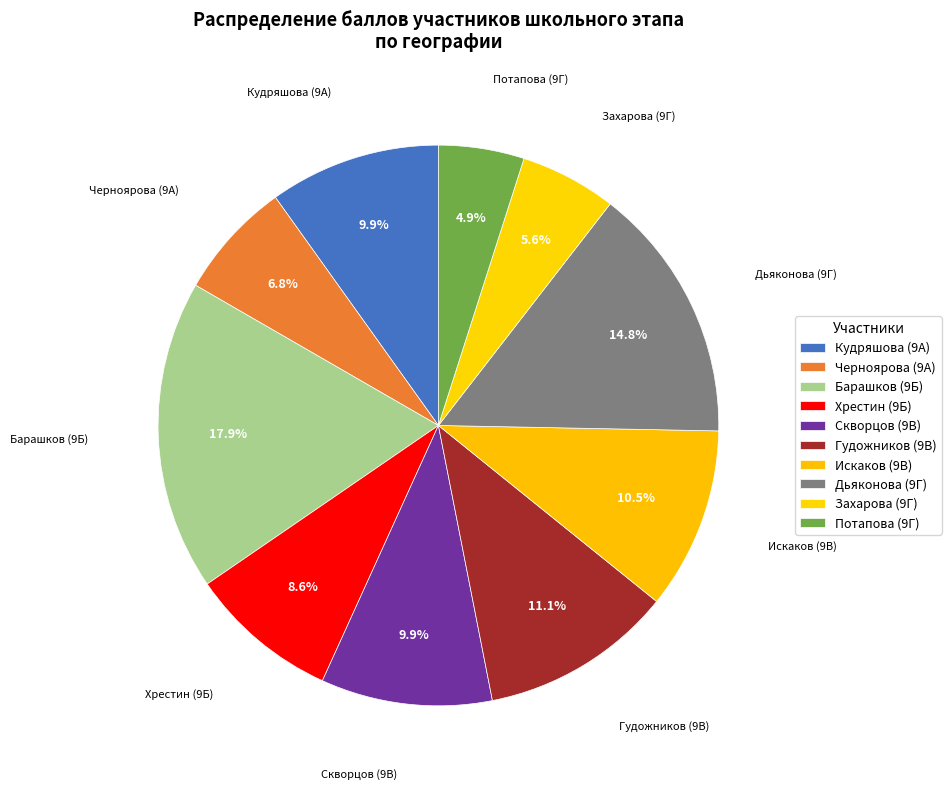

Rank the categories by value from lowest to highest.

Потапова (9Г), Захарова (9Г), Черноярова (9А), Хрестин (9Б), Кудряшова (9А), Скворцов (9В), Искаков (9В), Гудожников (9В), Дьяконова (9Г), Барашков (9Б)